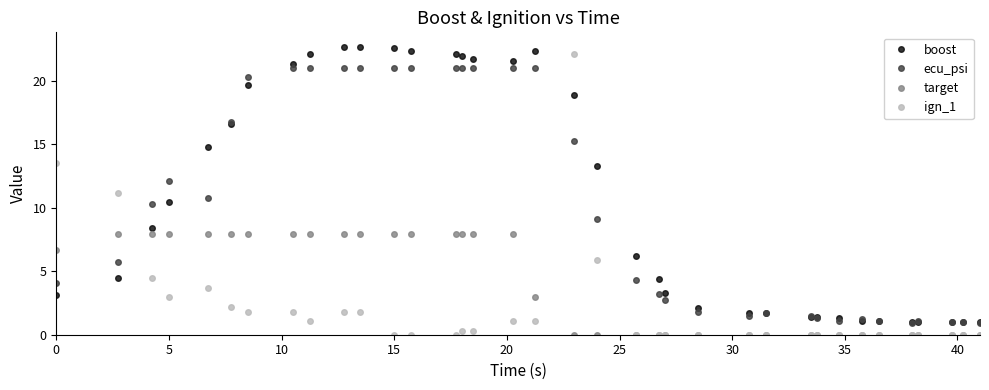

What is the value of the ecu_psi point at the 20th from the left?

9.1